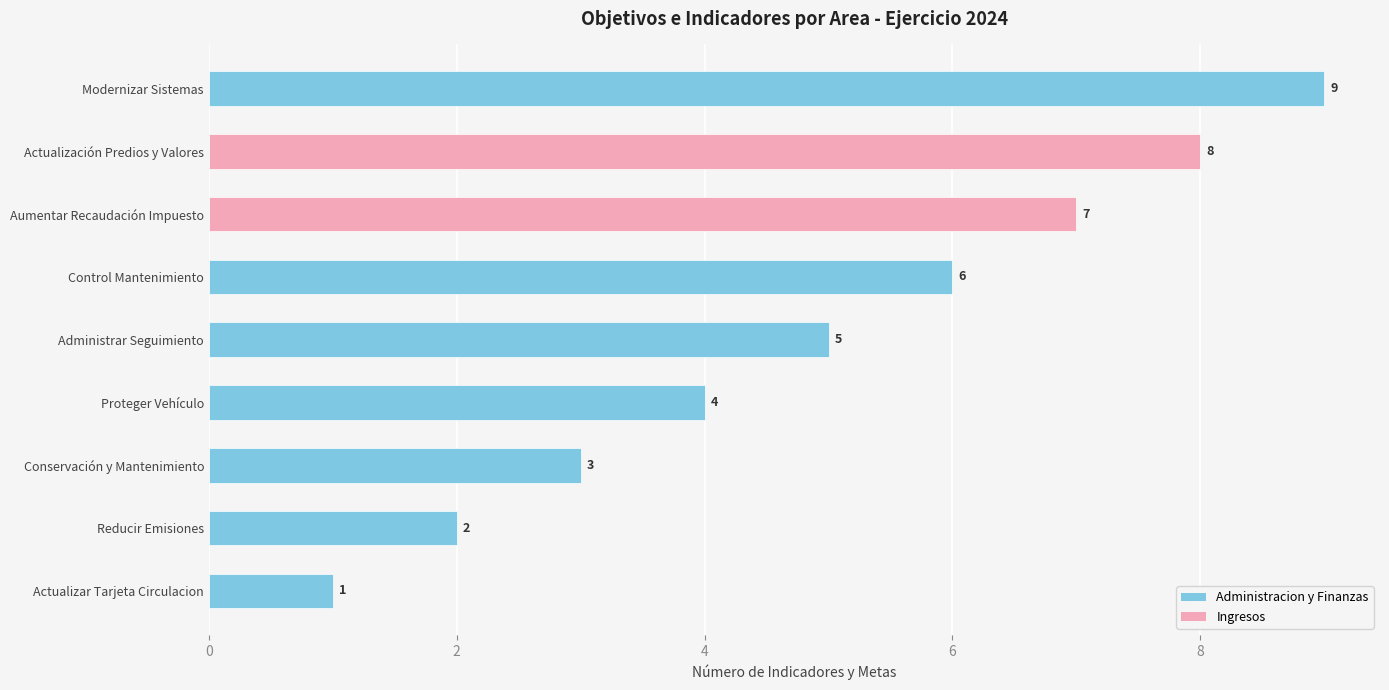

What is the sum of the values at Modernizar Sistemas and Aumentar Recaudación Impuesto?

16